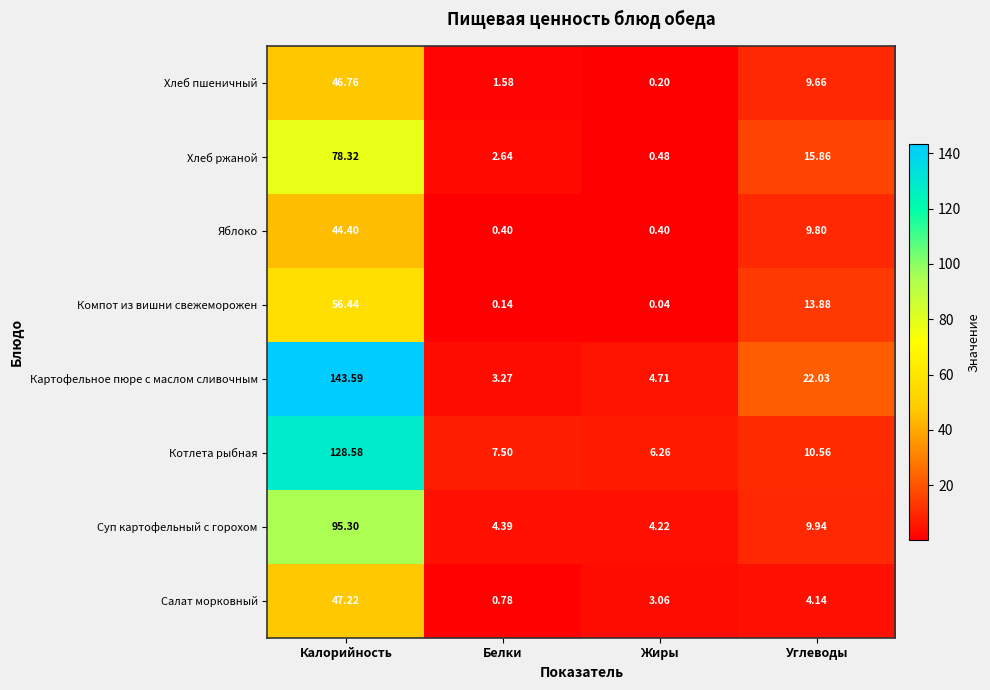

Is the value of Салат морковный at Калорийность greater than the value of Суп картофельный с горохом at Жиры?

Yes